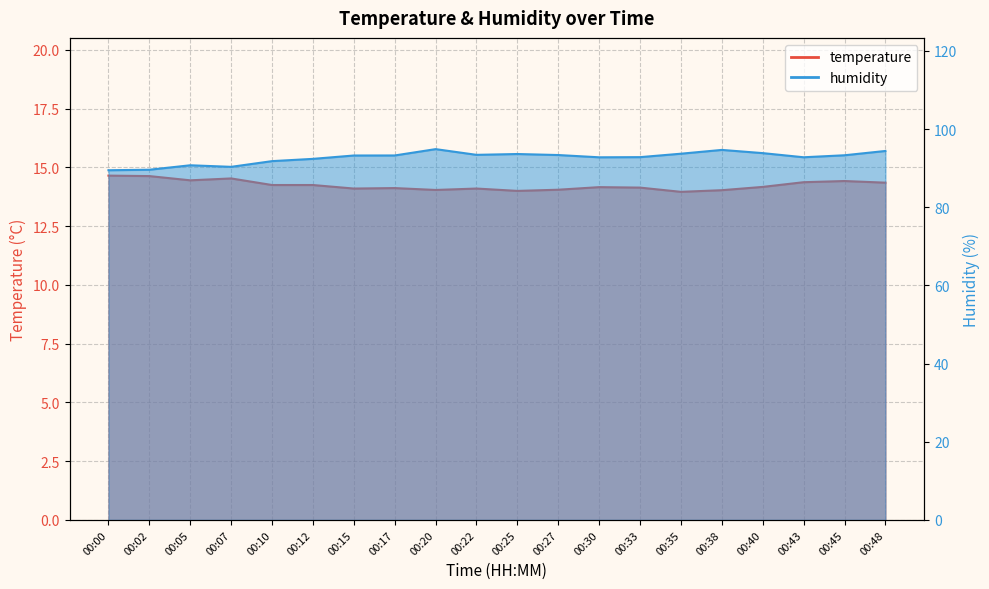

At which category is the sum across all series the highest?

00:20